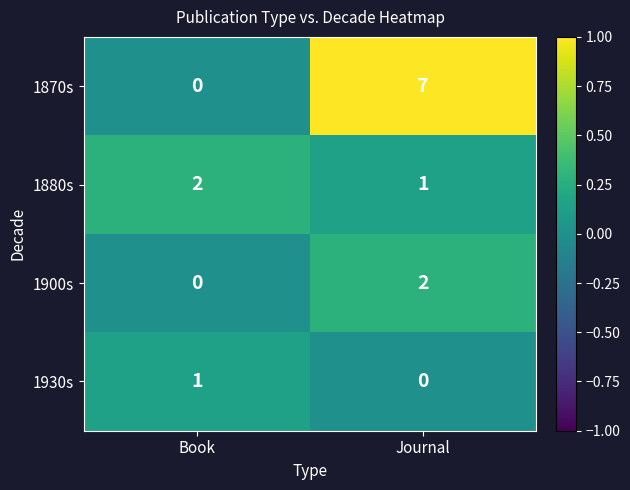

What is the maximum value for 1870s?

7